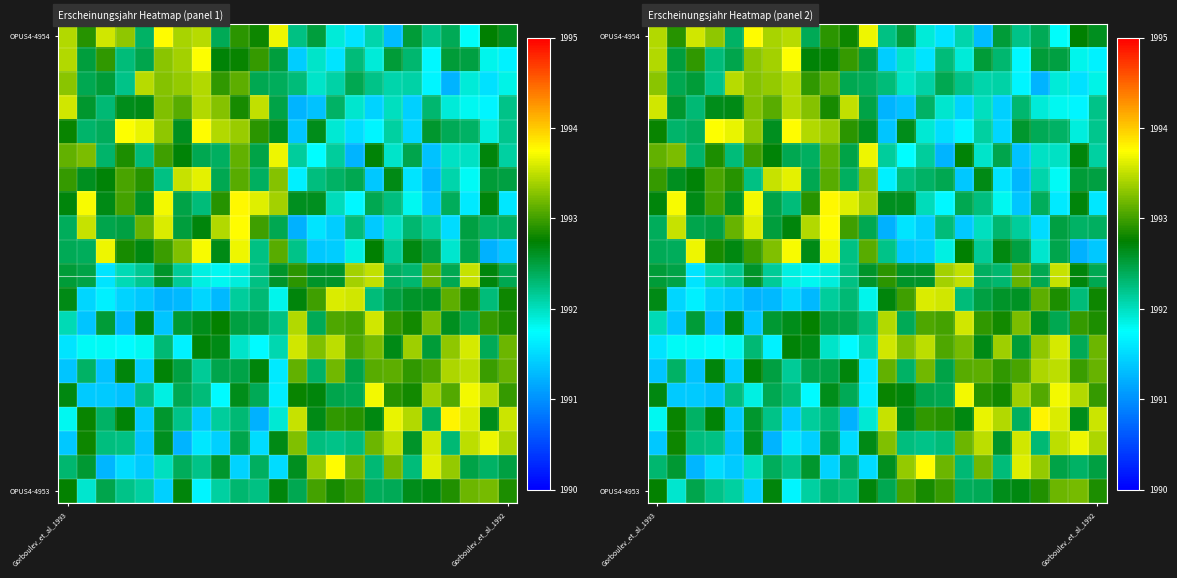

At how many categories does at least one series exceed 1991?

24